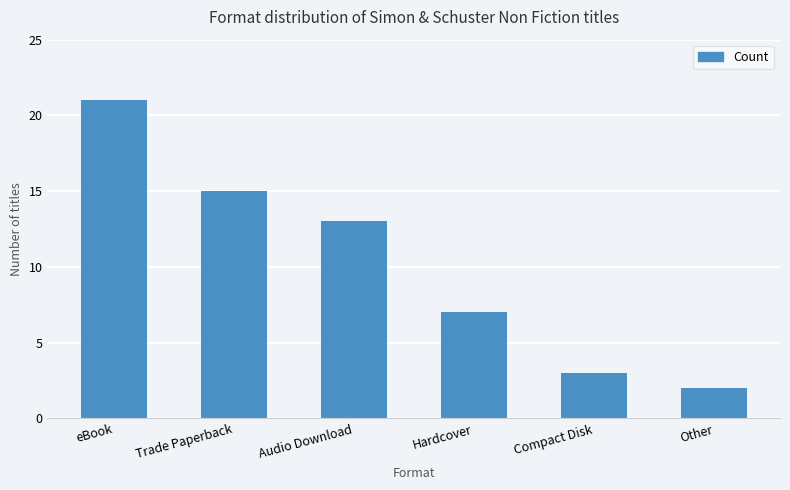

What is the sum of all values?

61